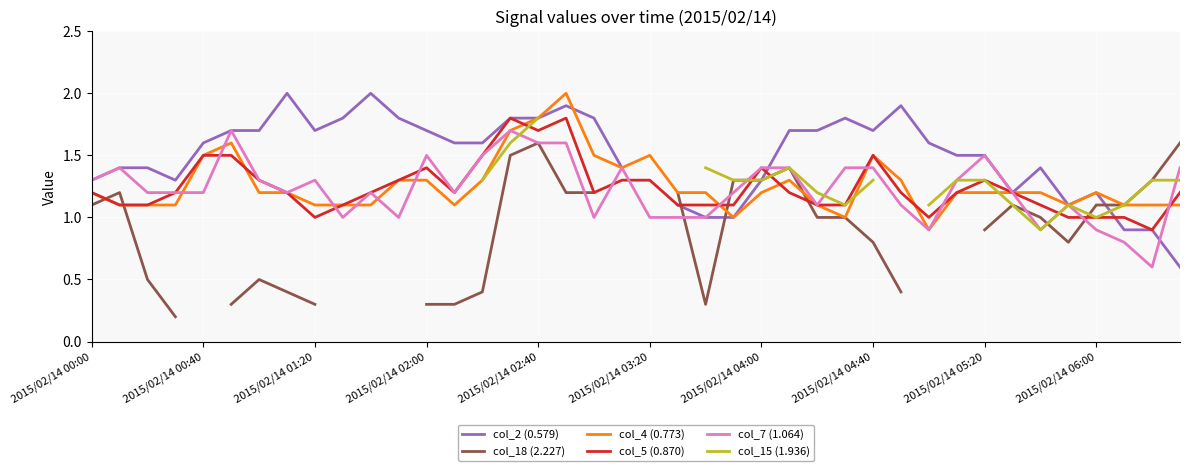

What is the lowest value of the col_7 (1.064) series?

0.6